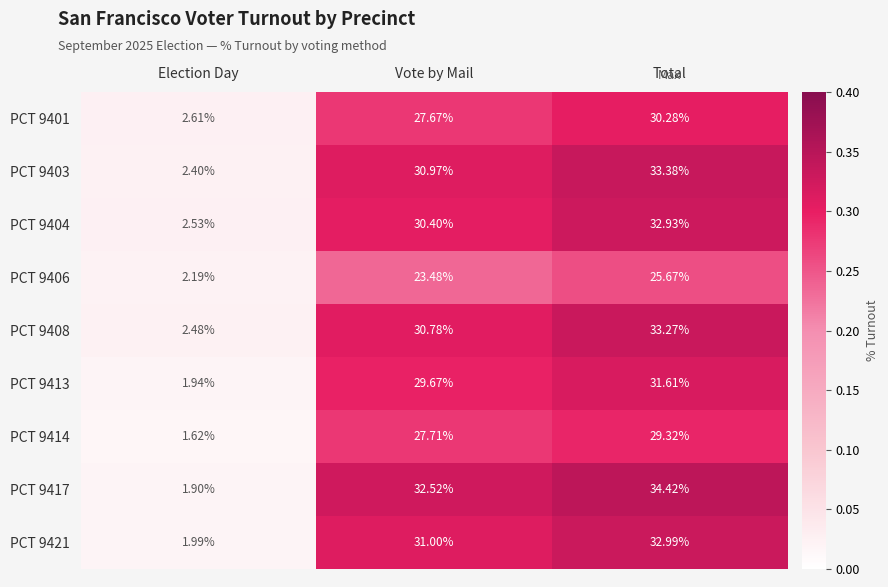

At which category is the sum across all series the highest?

Total